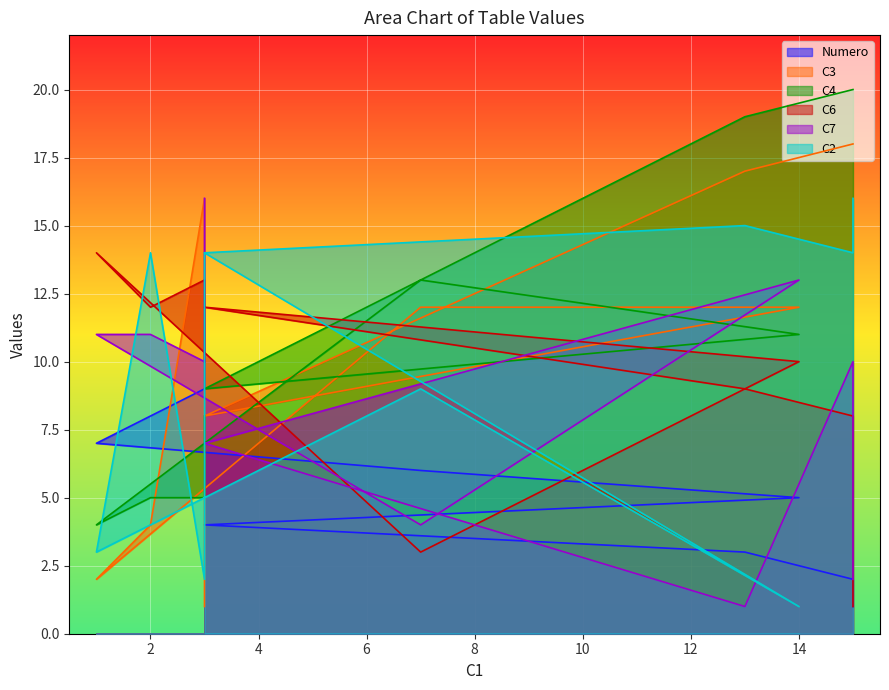

What is the average value of the C2 series?

10